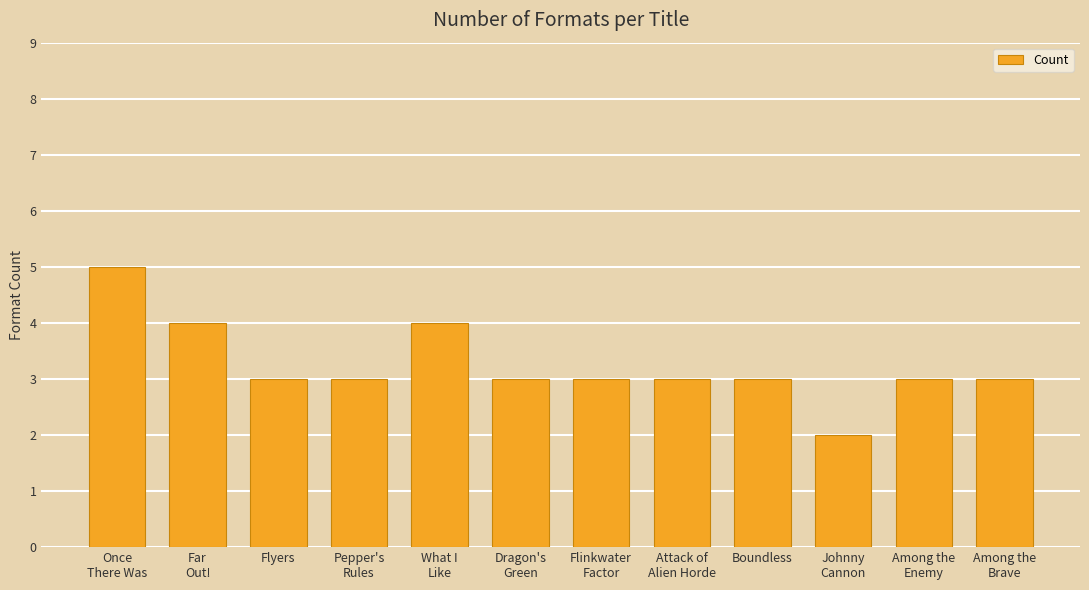

Is it true that the value at Flyers is 3?

True